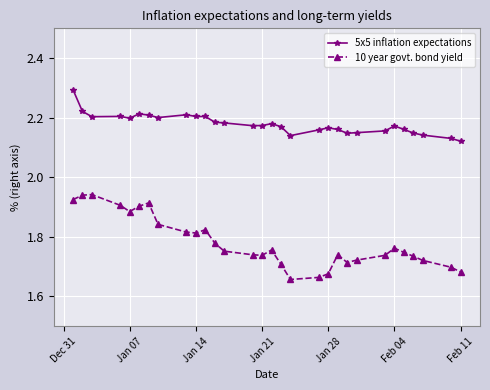

List the series in order of their overall mean, highest first.

5x5 inflation expectations, 10 year govt. bond yield